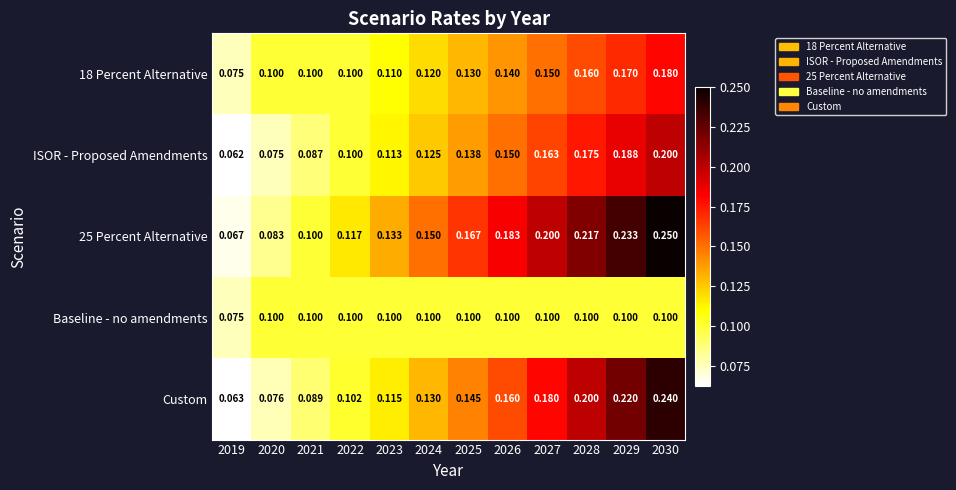

Between 2025 and 2028, which series saw the biggest shift?

Custom